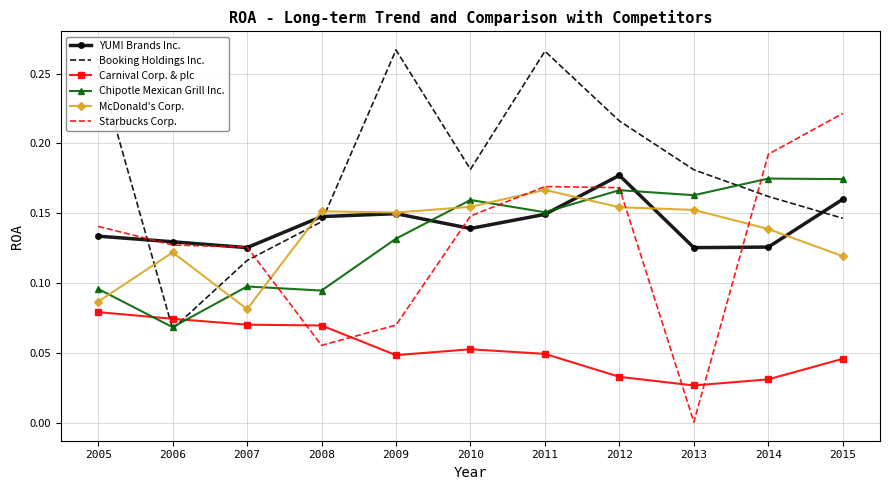

At which category is the sum across all series the highest?

2011